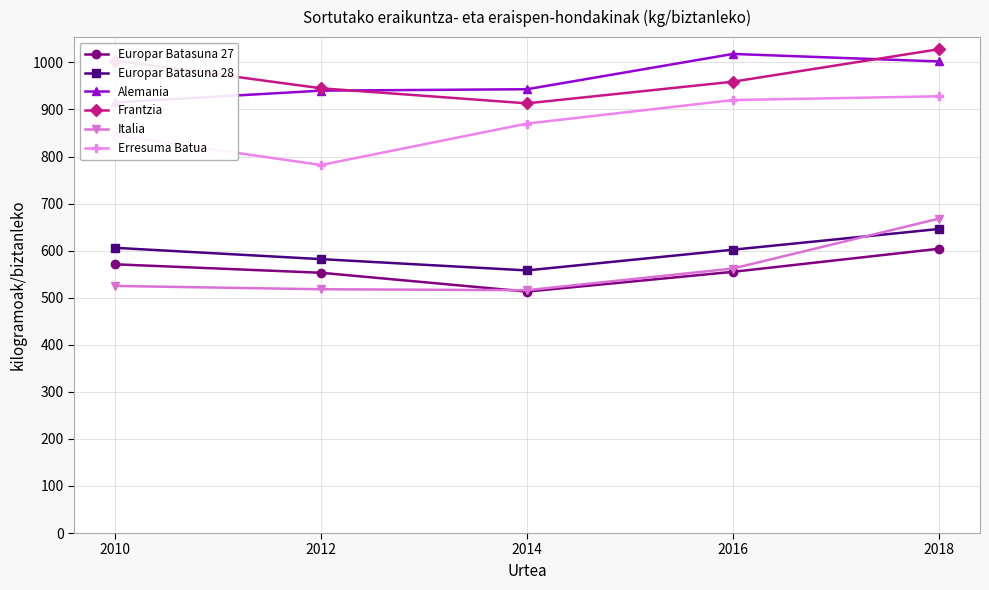

What is the approximate value of Italia at 2016?

562